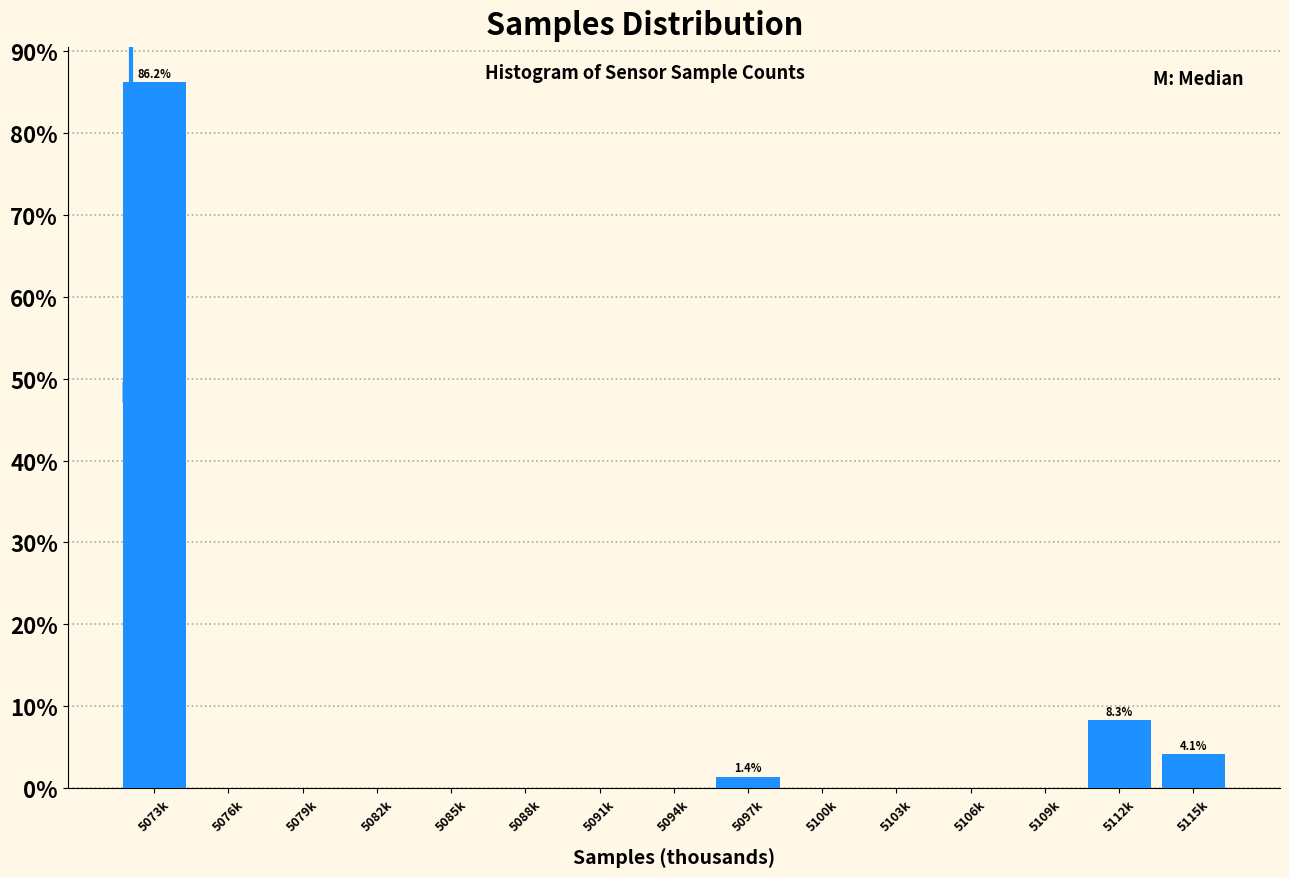

Reading right to left, extract all data points from this chart.

5115k=4.1	5112k=8.3	5109k=0.0	5106k=0.0	5103k=0.0	5100k=0.0	5097k=1.4	5094k=0.0	5091k=0.0	5088k=0.0	5085k=0.0	5082k=0.0	5079k=0.0	5076k=0.0	5073k=86.2